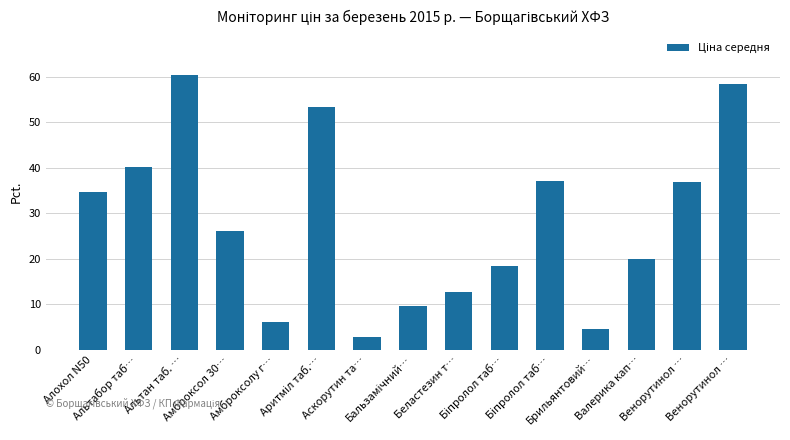

What is the smallest value displayed?

2.7